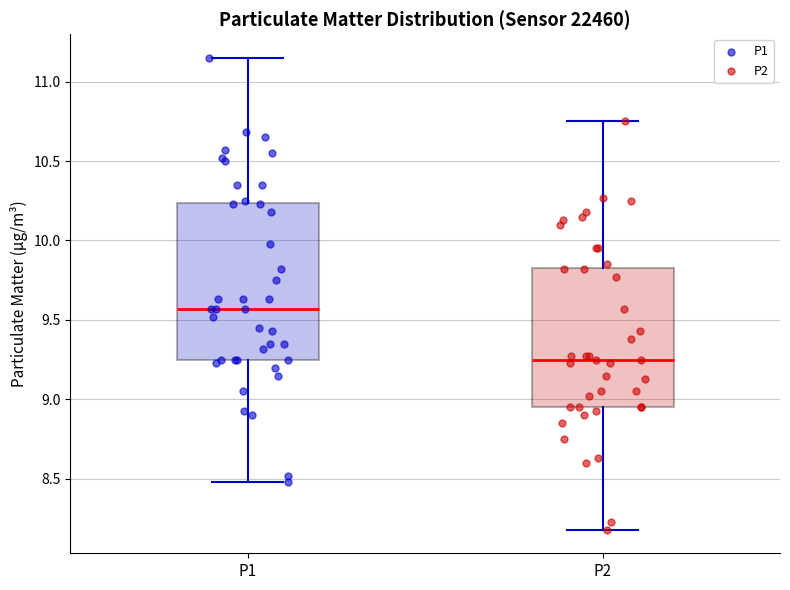

Which box's median line is the highest?

P1